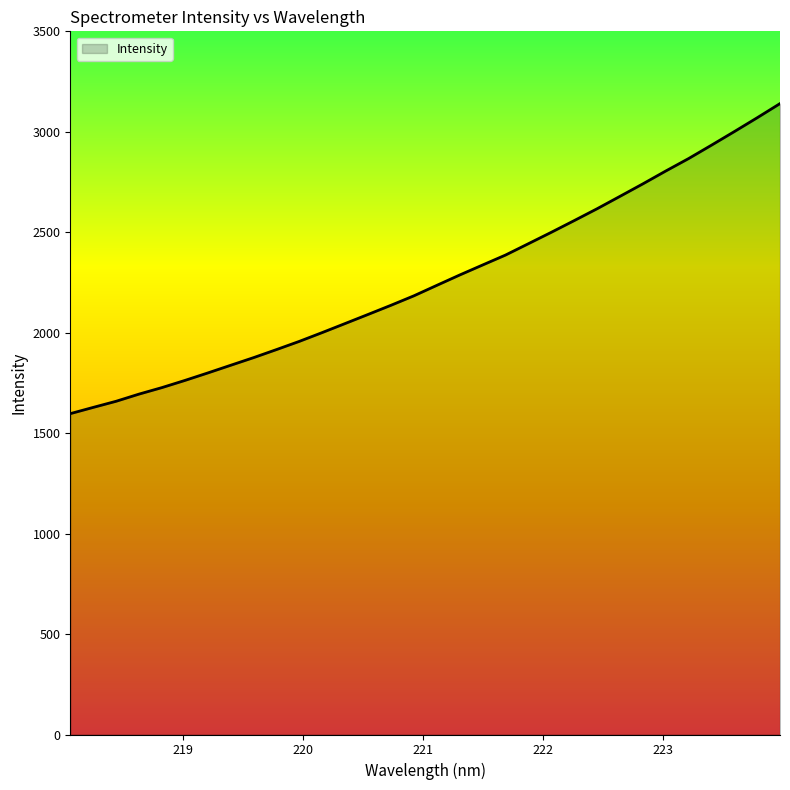

Reading left to right, extract all data points from this chart.

1597.0	1628.1	1658.6	1694.3	1726.7	1762.3	1799.6	1837.8	1875.9	1916.0	1957.0	2000.8	2045.8	2091.0	2136.5	2183.6	2235.6	2287.2	2336.9	2386.4	2442.9	2499.6	2557.8	2616.8	2678.5	2740.5	2804.5	2866.5	2933.1	3000.8	3069.7	3140.3